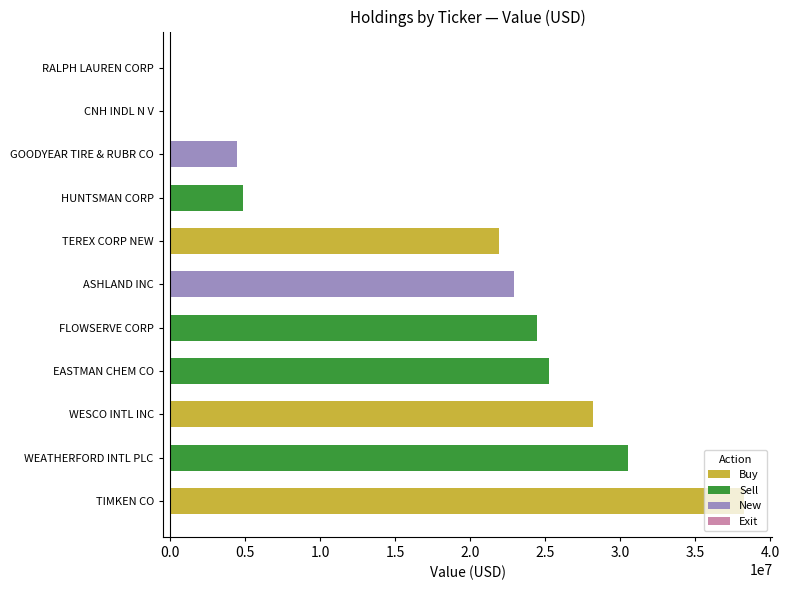

List the labels in order of value, largest first.

TIMKEN CO, WEATHERFORD INTL PLC, WESCO INTL INC, EASTMAN CHEM CO, FLOWSERVE CORP, ASHLAND INC, TEREX CORP NEW, HUNTSMAN CORP, GOODYEAR TIRE & RUBR CO, CNH INDL N V, RALPH LAUREN CORP